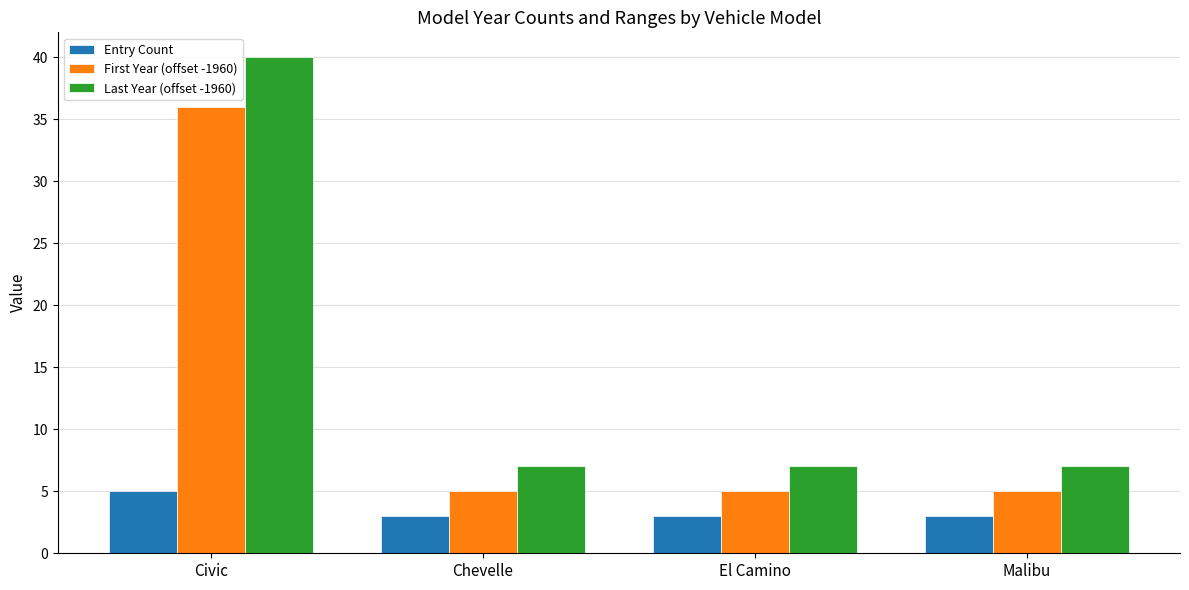

What is the label of the 4th bar from the left?

Malibu